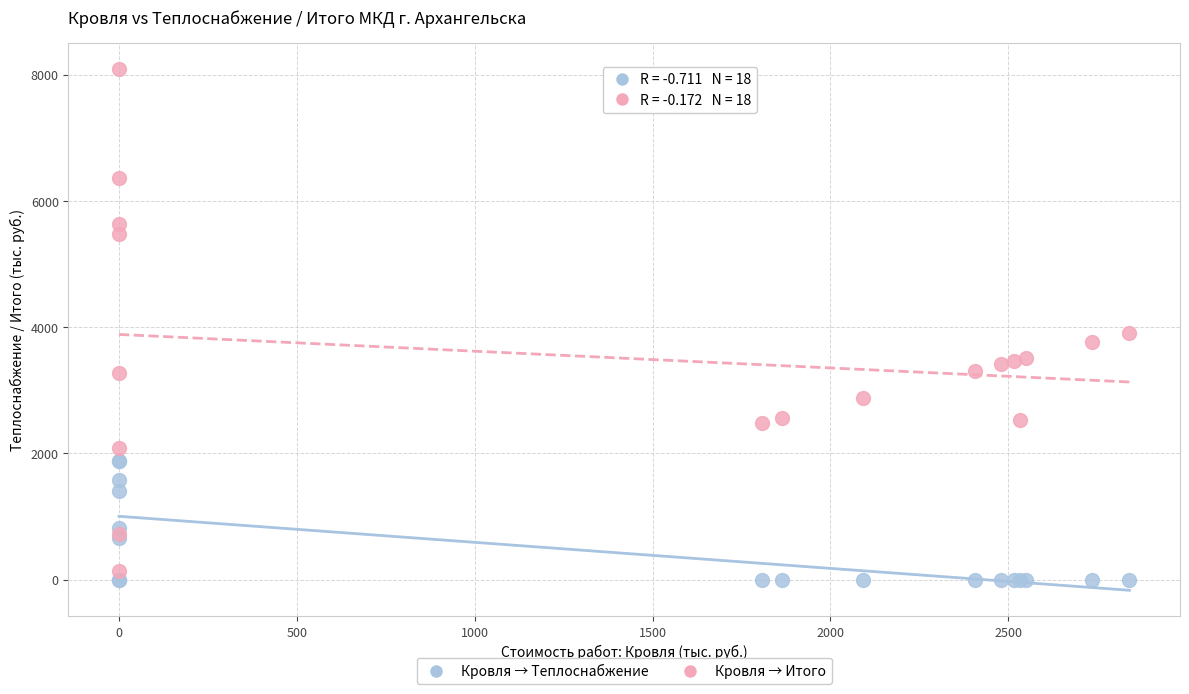

What is the X range (max minus min) for the scatter plot?

2840.8